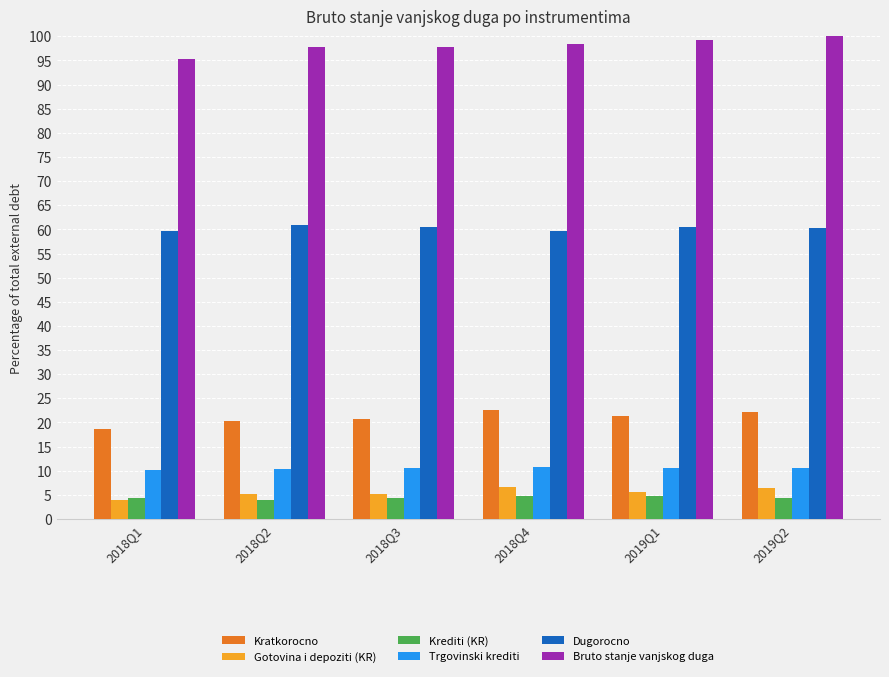

True or false: Dugorocno has a value of 59.7 at 2018Q4.

True